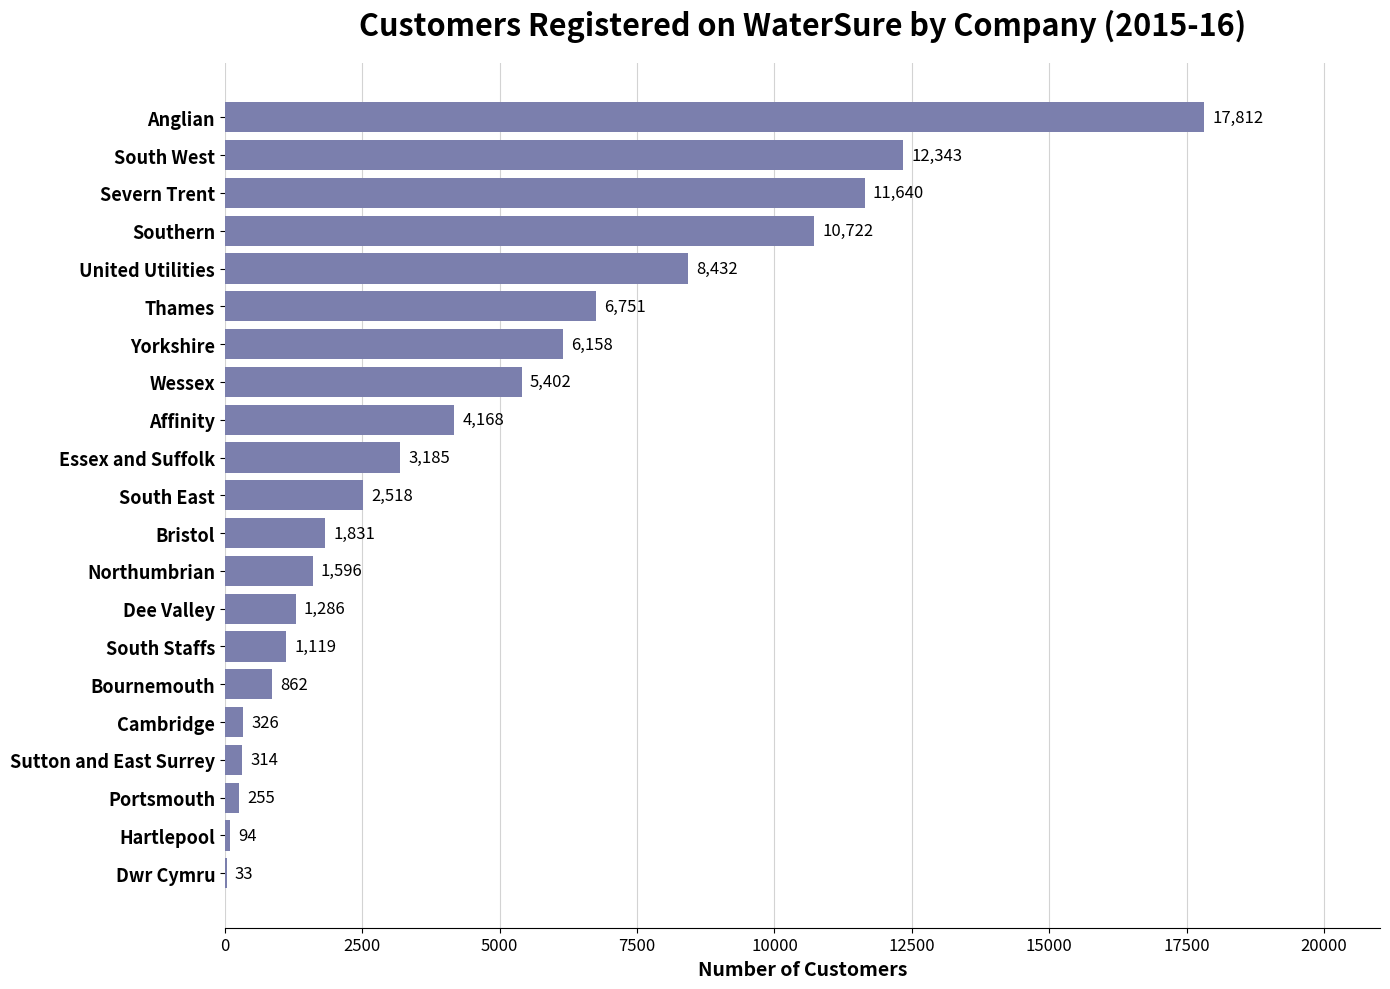

Where is the data nearest to the value 8922?

United Utilities